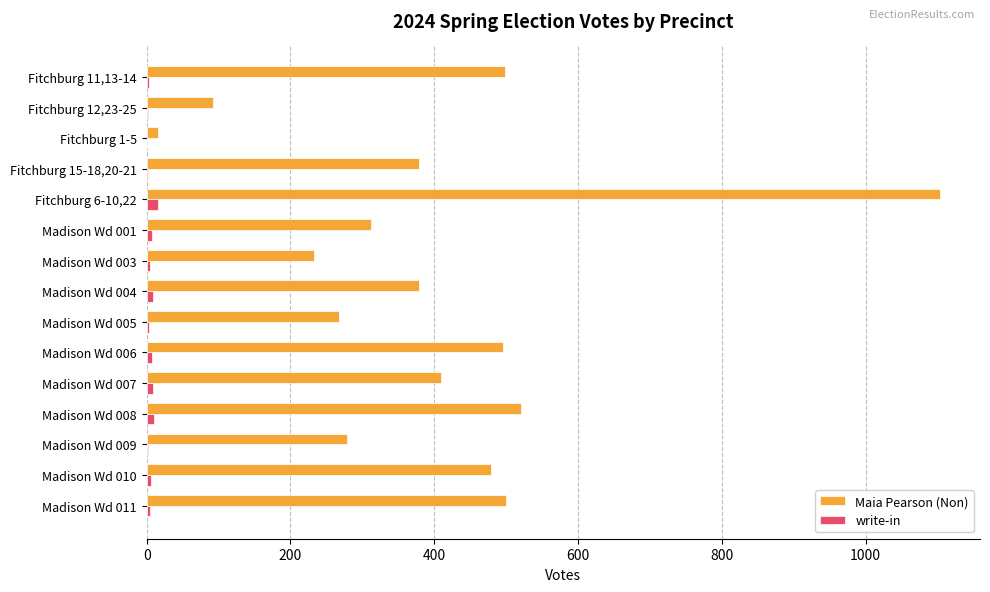

At which label does Maia Pearson (Non) reach its peak?

Fitchburg 6-10,22